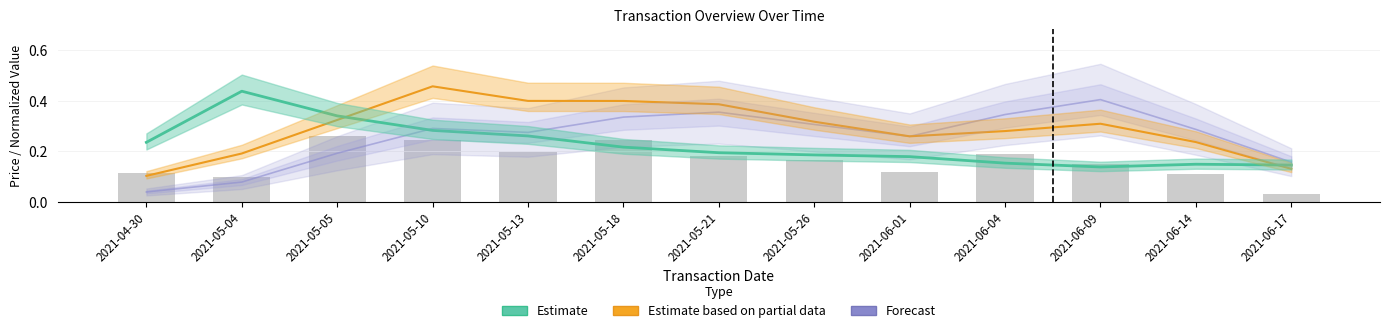

At how many categories does at least one series exceed 0?

13